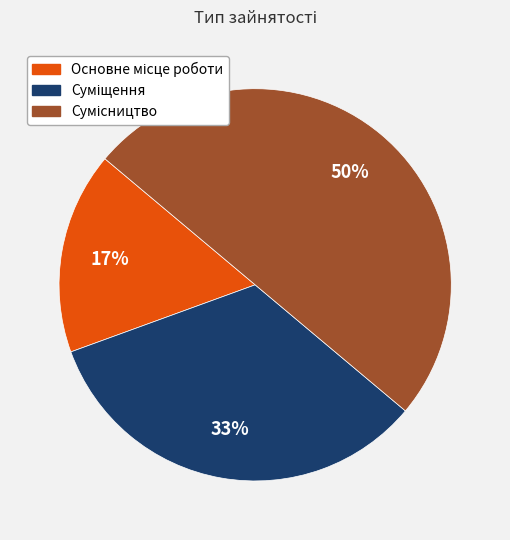

To the nearest percent, what is the difference between the largest and smallest slice percentages?

33%